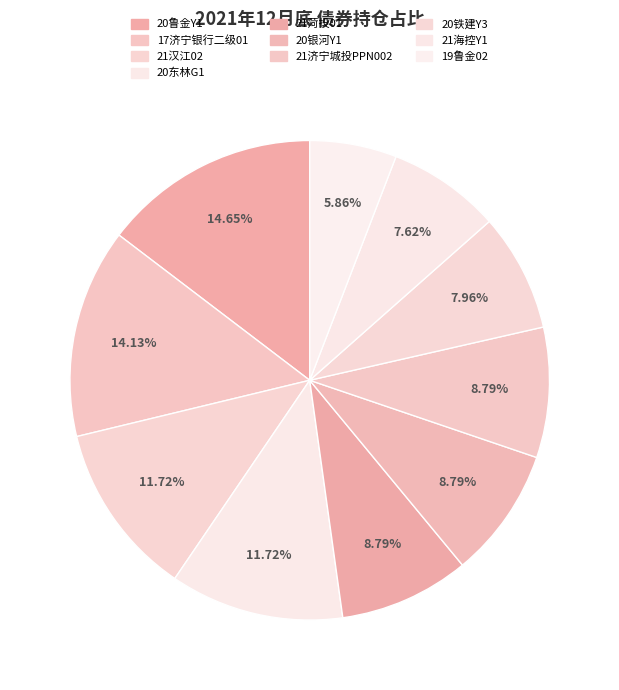

The 20铁建Y3 slice represents 1% of the pie. True or false?

False